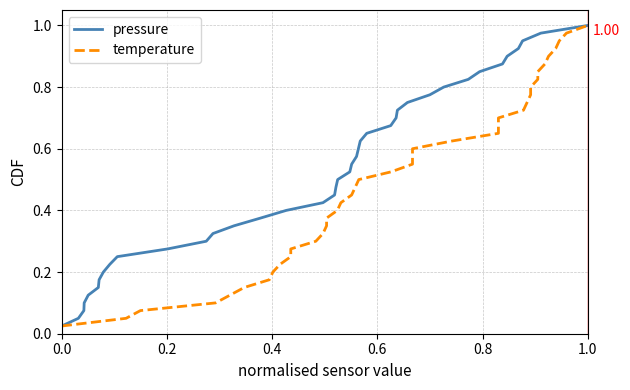

Is the value of pressure at 37 greater than the value of temperature at 9?

Yes